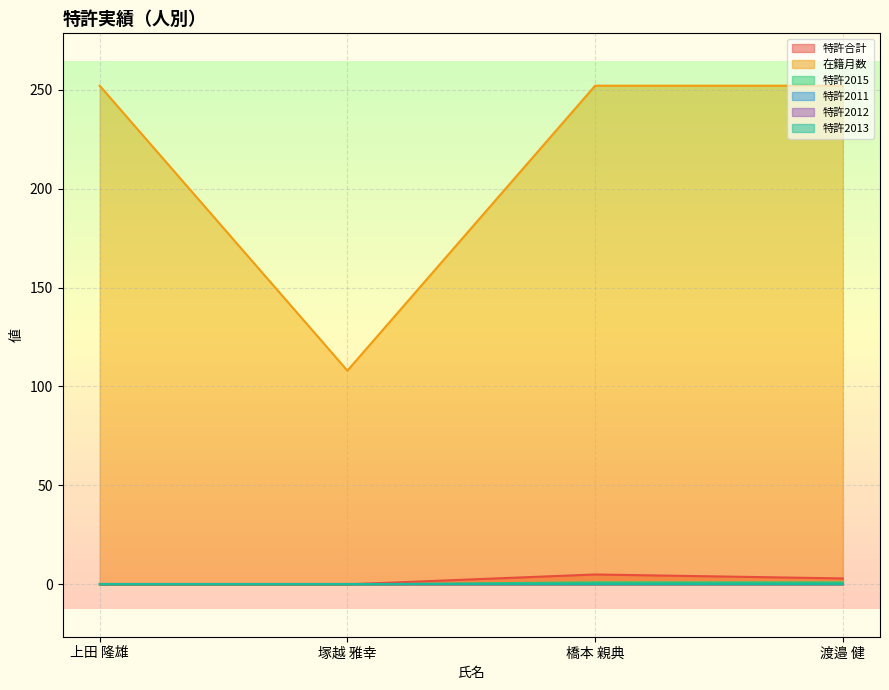

What is the total value across all series at 塚越 雅幸?

108